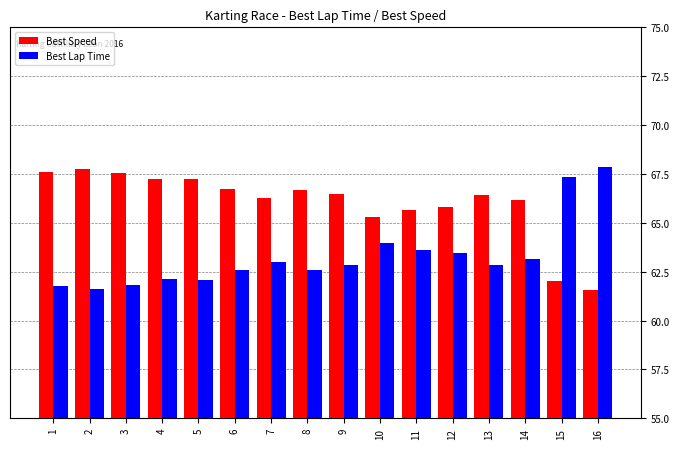

At how many categories does at least one series exceed 67?

7